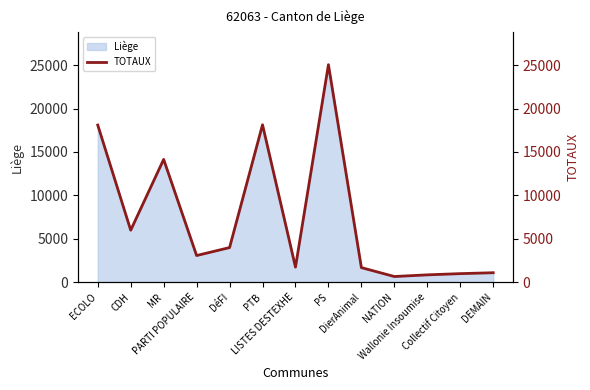

What position from the right is CDH?

12